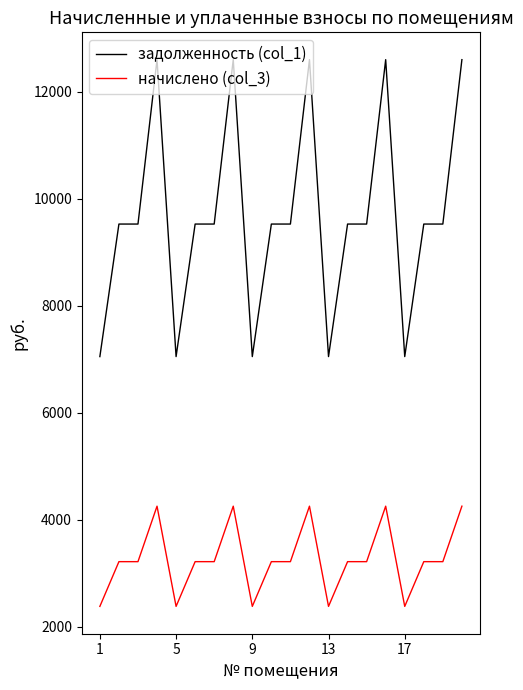

True or false: задолженность (col_1) and начислено (col_3) cross at least once.

False